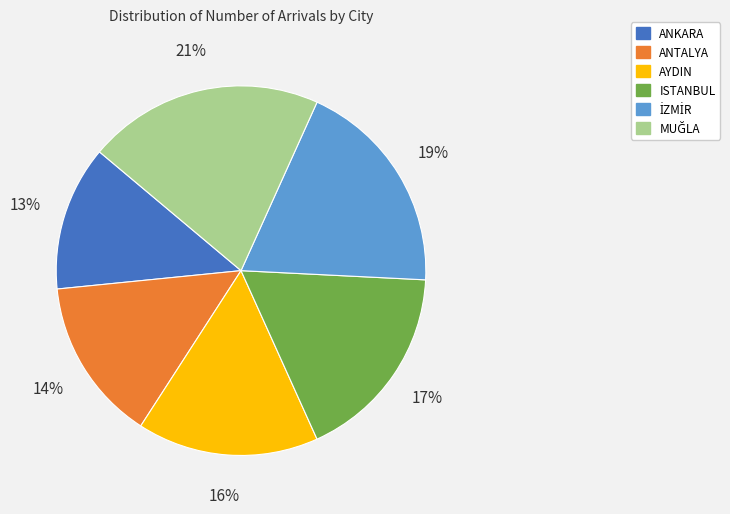

Is there any slice that represents more than half of the pie?

No